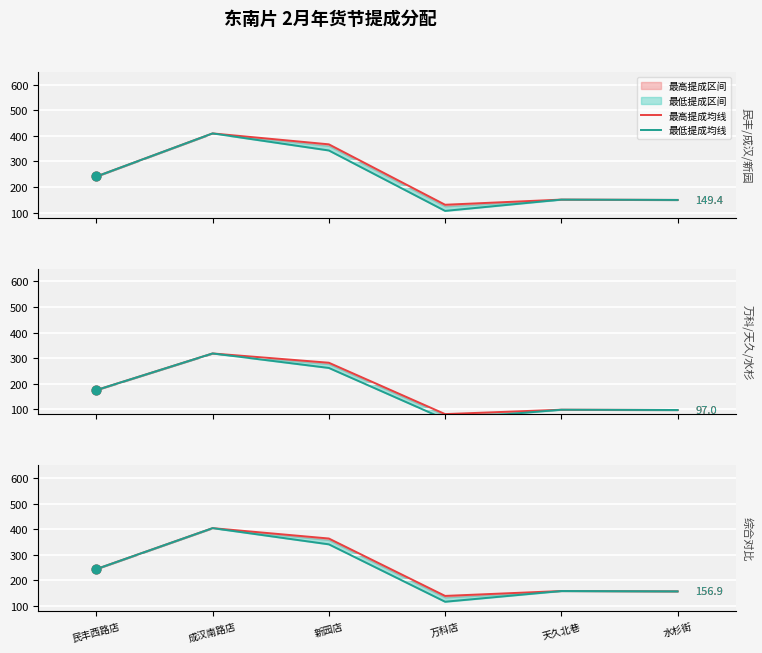

Which series reaches the maximum Y coordinate?

最高提成均线